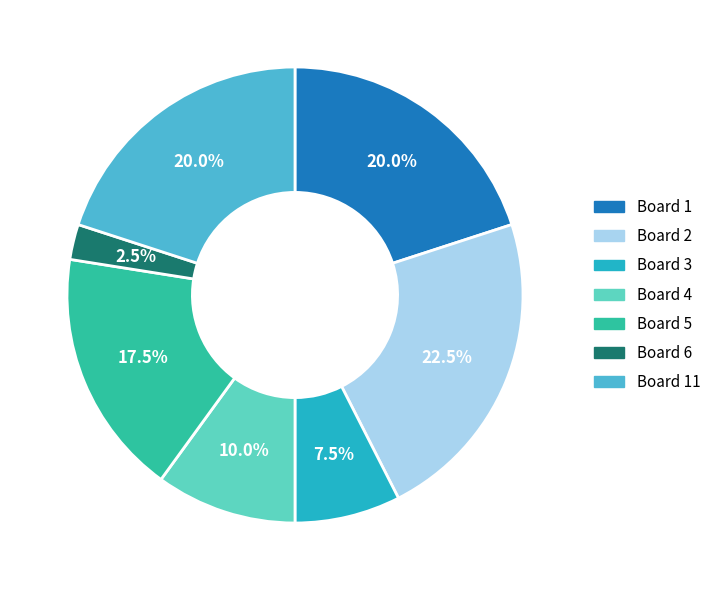

To the nearest percent, what is the difference between the largest and smallest slice percentages?

20%